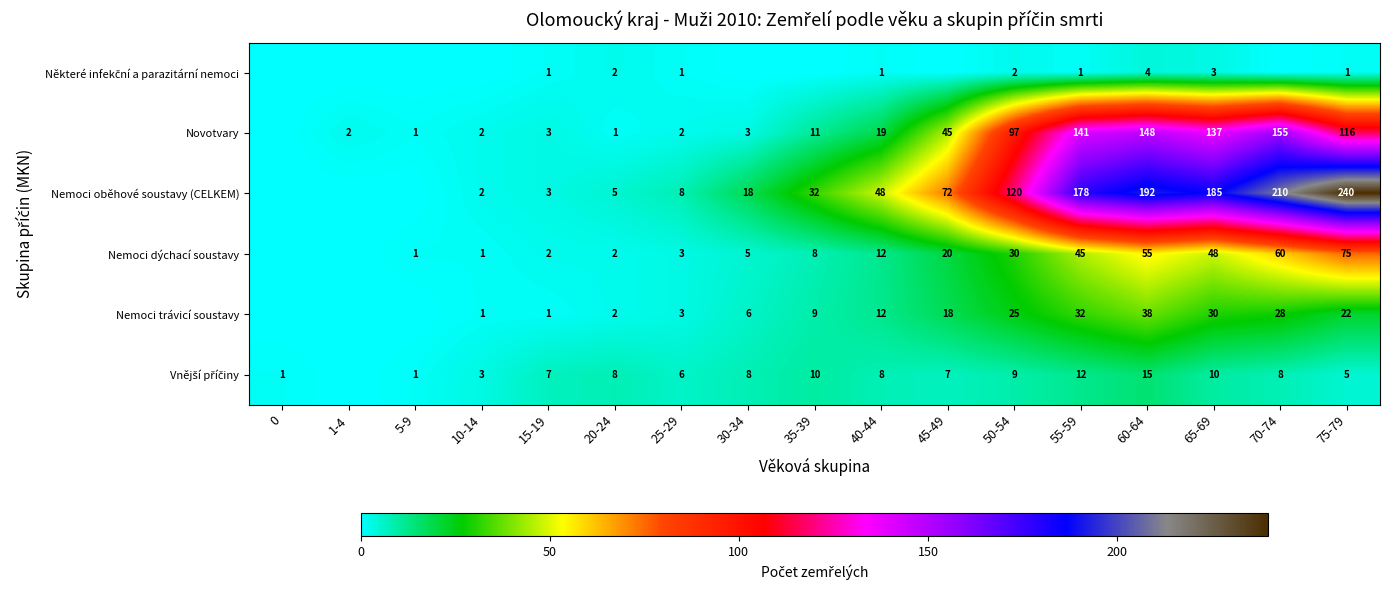

What is the spread (max minus min) of values at 25-29?

7